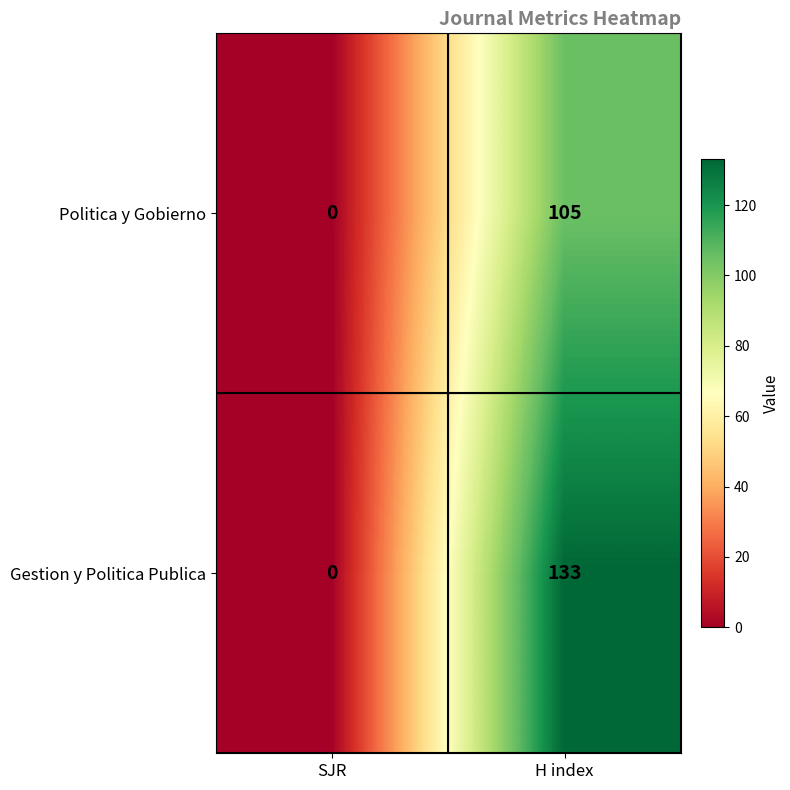

What is the approximate value of Politica y Gobierno at H index?

105